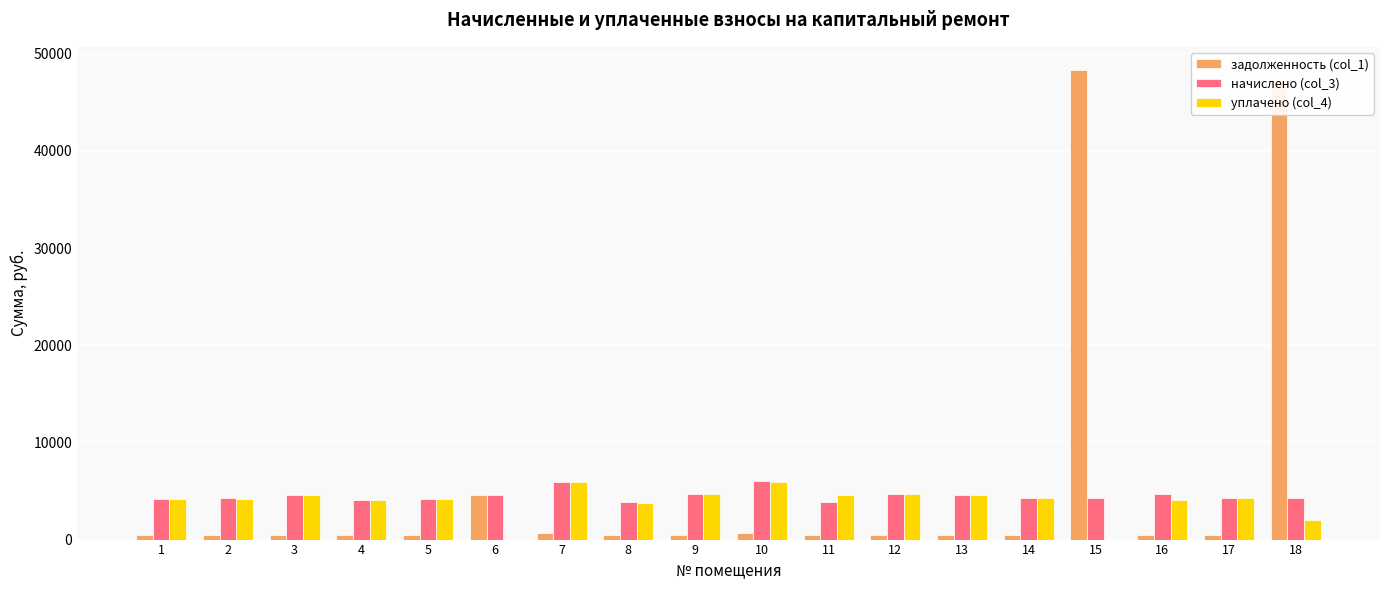

What is the total value across all series at 9?

9863.5